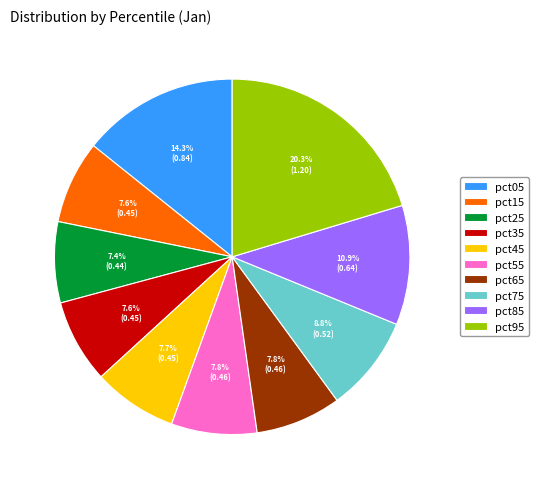

What is the largest slice in the pie chart?

pct95